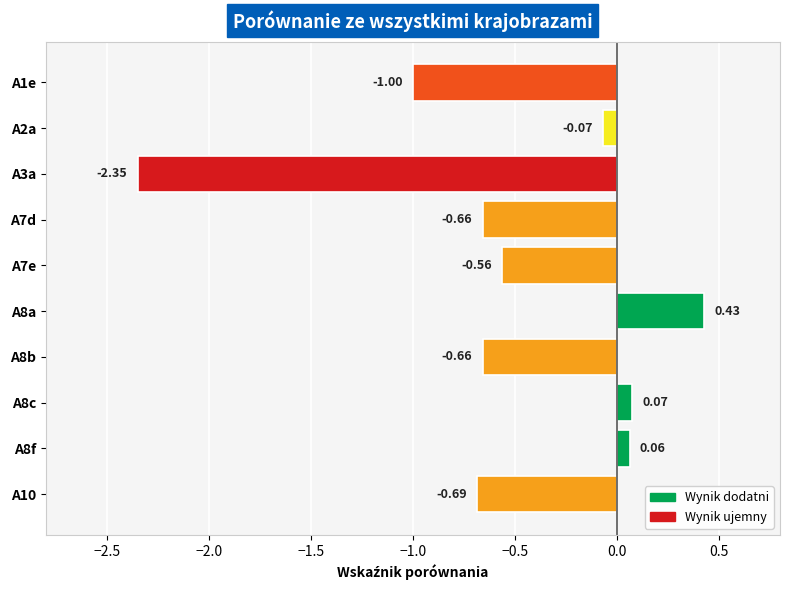

Between A7d and A8c, which is larger?

A8c